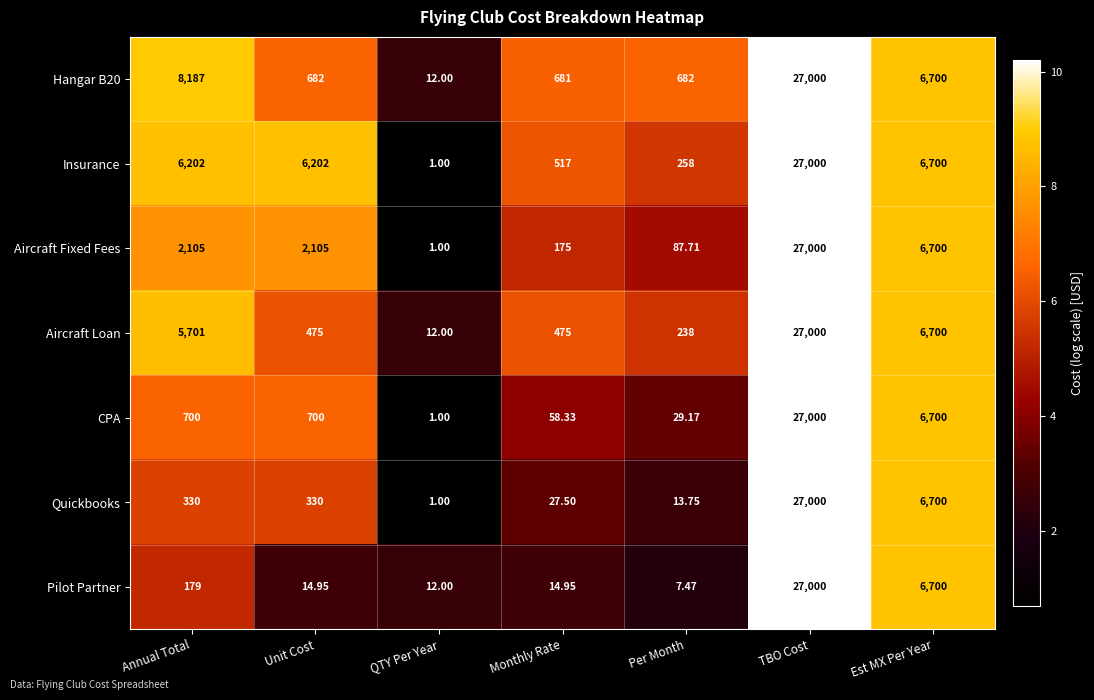

Between Unit Cost and Per Month, which series saw the biggest shift?

Insurance